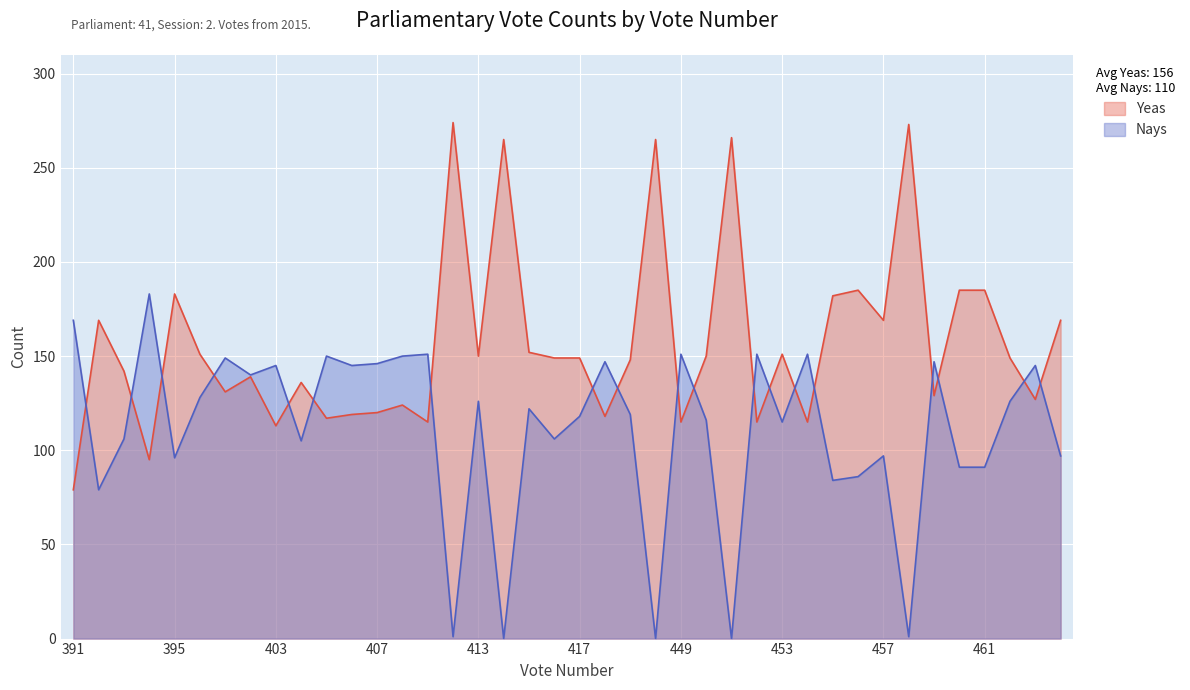

What is the sum of the Nays values at 419 and 411?

270